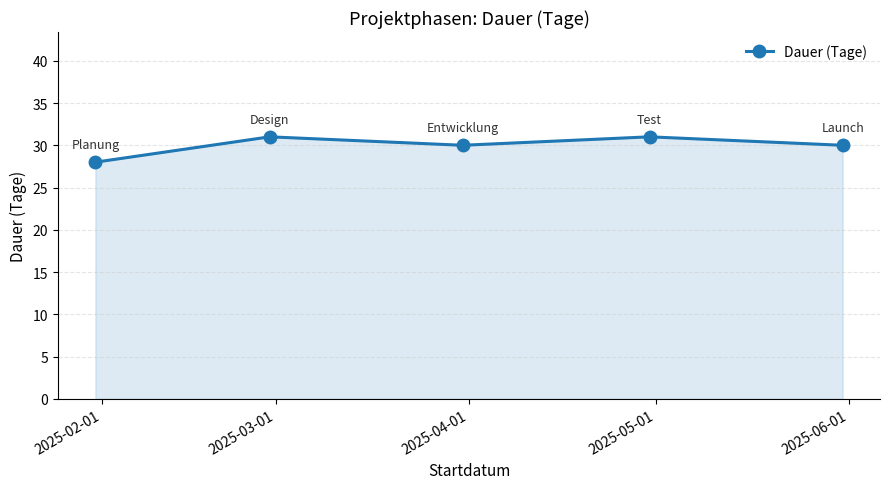

What is the average value?

30